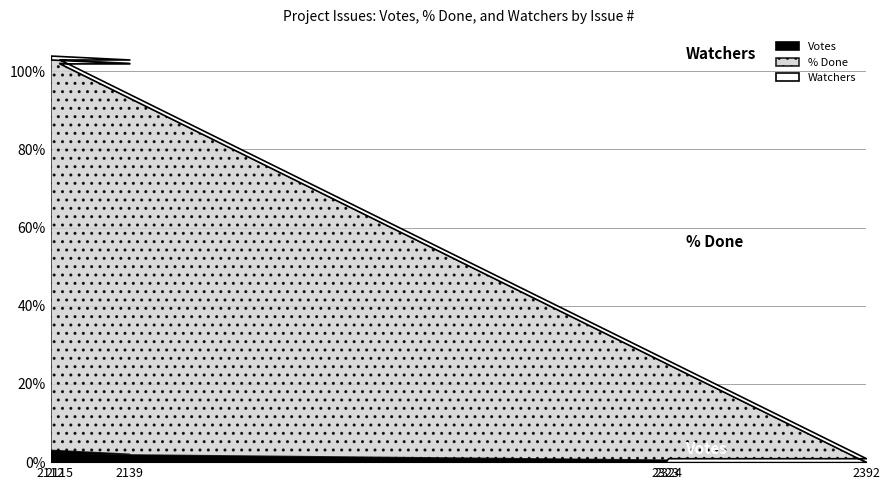

How many values in the Watchers series are below 1?

1